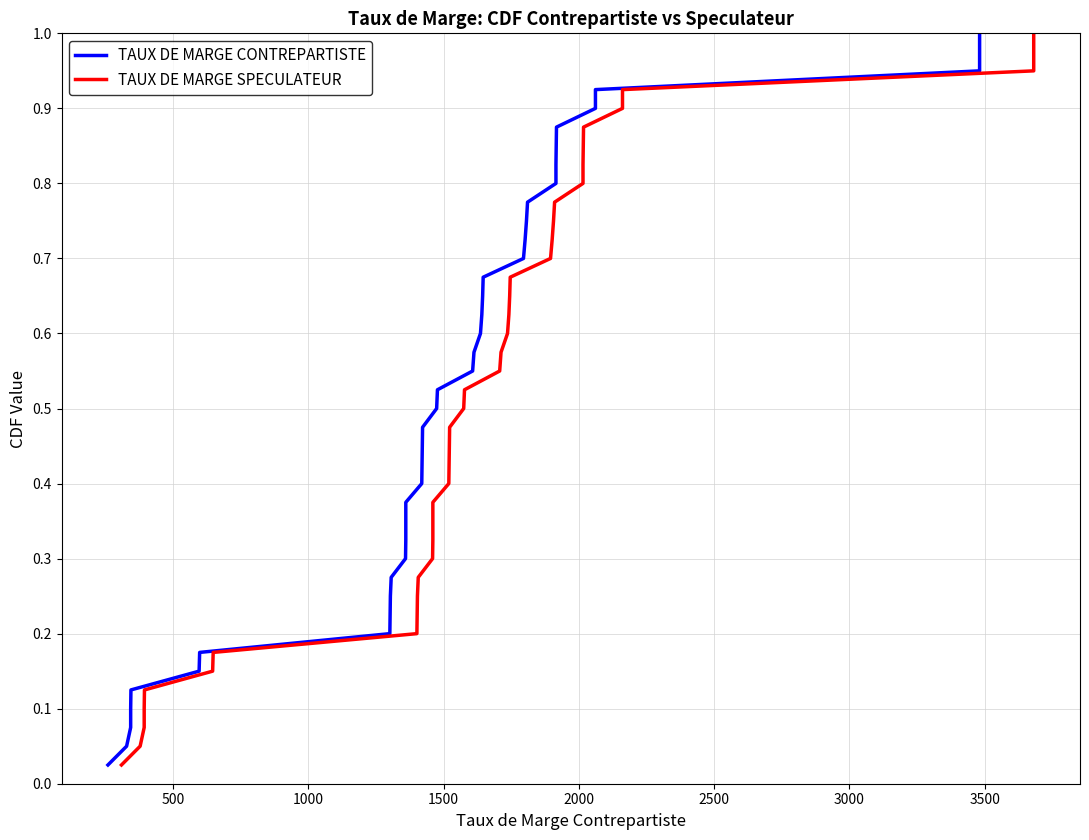

Reading left to right, list all the values displayed in this chart.

TAUX DE MARGE CONTREPARTISTE: 0.0	0.1	0.1	0.1	0.1	0.1	0.2	0.2	0.2	0.2	0.3	0.3	0.3	0.3	0.4	0.4	0.4	0.5	0.5	0.5	0.5	0.6	0.6	0.6	0.6	0.7	0.7	0.7	0.7	0.8	0.8	0.8	0.8	0.8	0.9	0.9	0.9	0.9	1.0	1.0
TAUX DE MARGE SPECULATEUR: 0.0	0.1	0.1	0.1	0.1	0.1	0.2	0.2	0.2	0.2	0.3	0.3	0.3	0.3	0.4	0.4	0.4	0.5	0.5	0.5	0.5	0.6	0.6	0.6	0.6	0.7	0.7	0.7	0.7	0.8	0.8	0.8	0.8	0.8	0.9	0.9	0.9	0.9	1.0	1.0